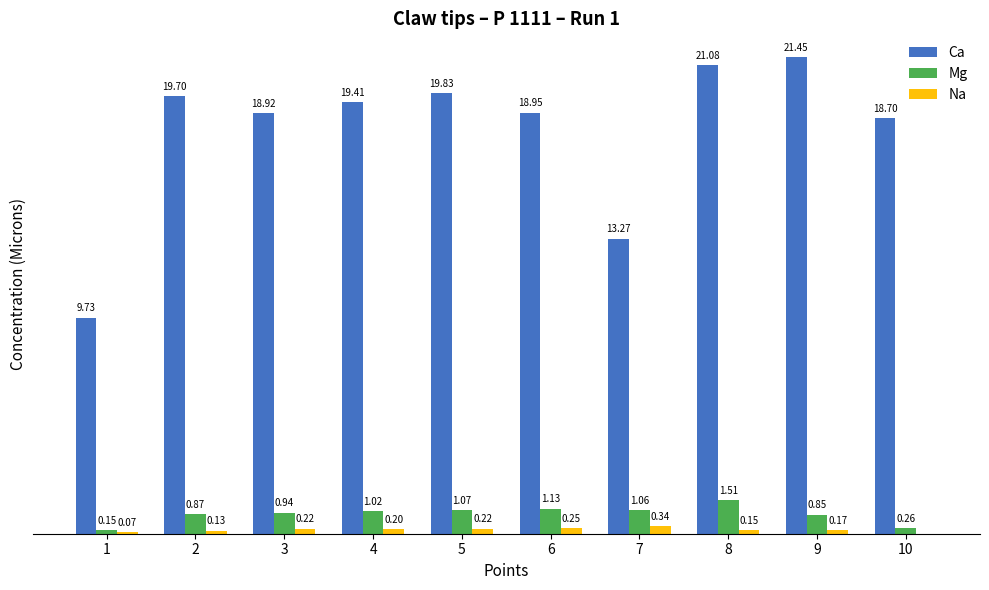

Is the value of Ca at 10 greater than the value of Mg at 9?

Yes